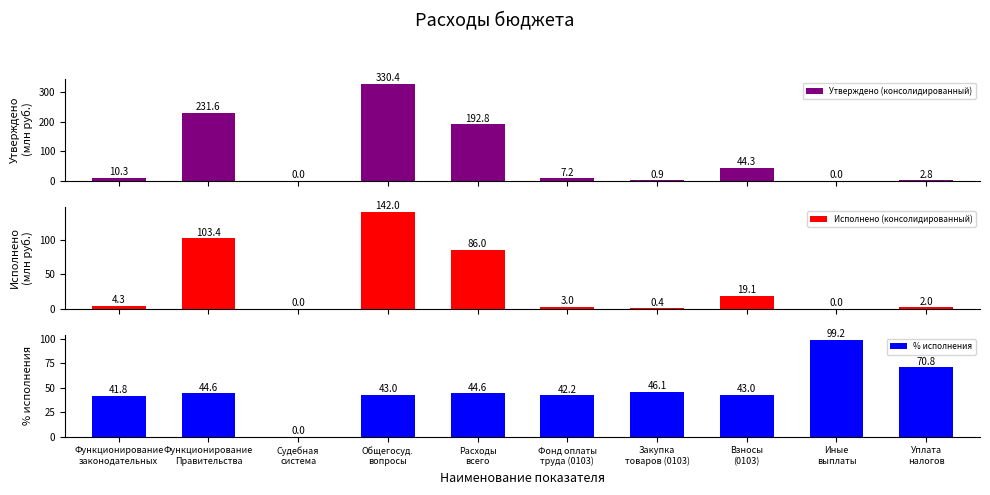

True or false: Исполнено (консолидированный) has a value of 4.3 at Функционирование
законодательных.

True